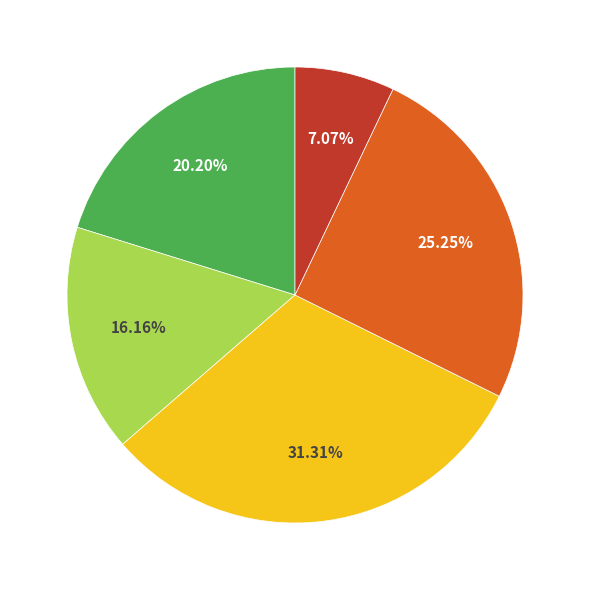

Is there a majority slice in this chart?

No